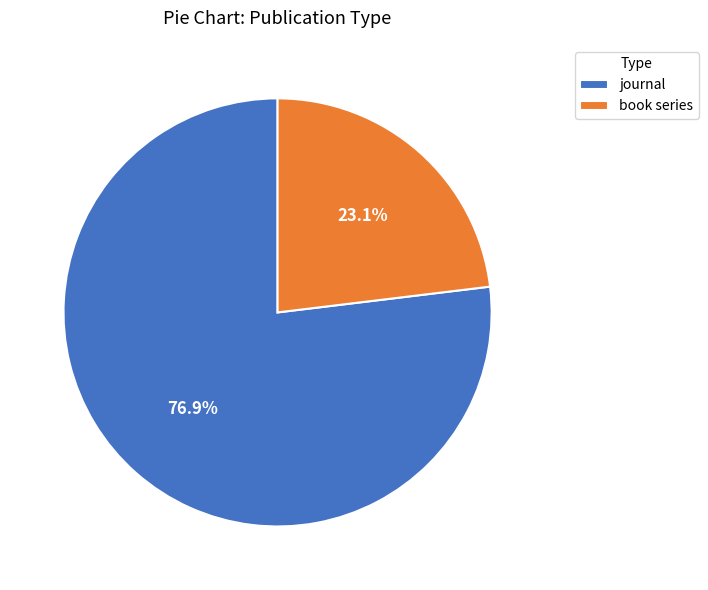

To the nearest percent, what is the difference between the book series and journal slice percentages?

54%